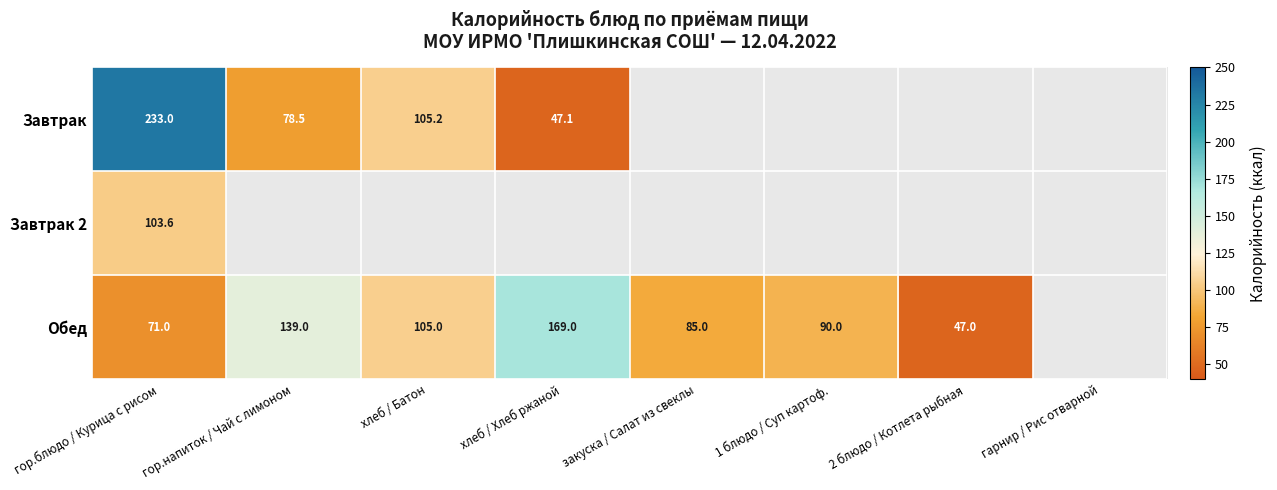

What is the difference between the highest and lowest values at гор.блюдо / Курица с рисом?

162.0